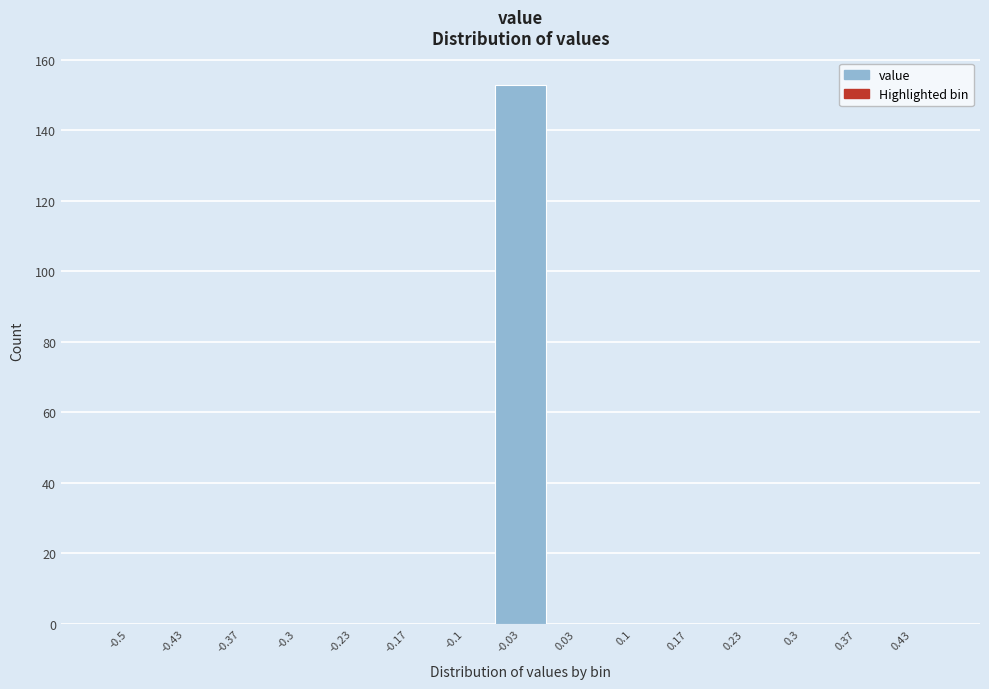

Reading right to left, transcribe all the data shown in this chart.

0.43=0	0.37=0	0.3=0	0.23=0	0.17=0	0.1=0	0.03=0	-0.03=153	-0.1=0	-0.17=0	-0.23=0	-0.3=0	-0.37=0	-0.43=0	-0.5=0